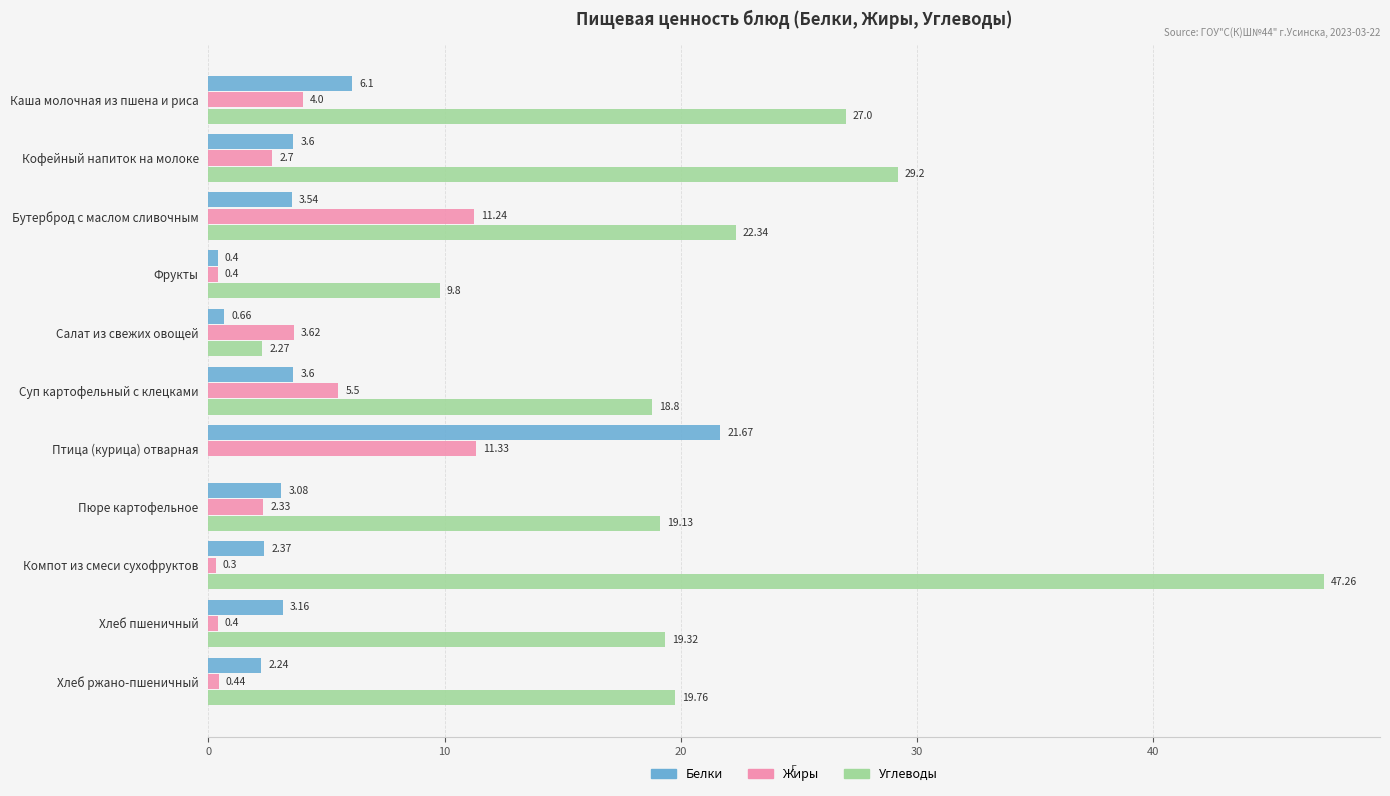

Which category has the highest value in the Углеводы series?

Компот из смеси сухофруктов